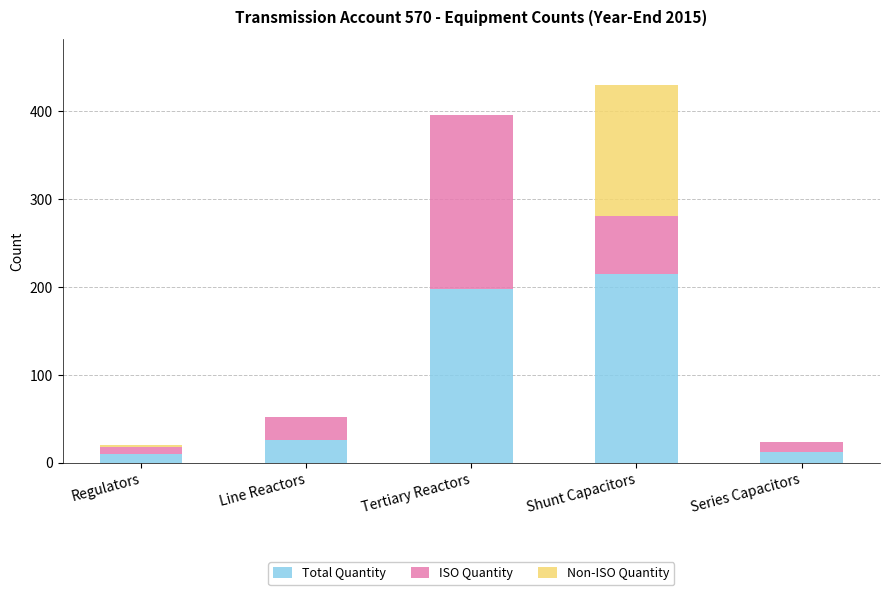

What is the sum of all Total Quantity values?

461